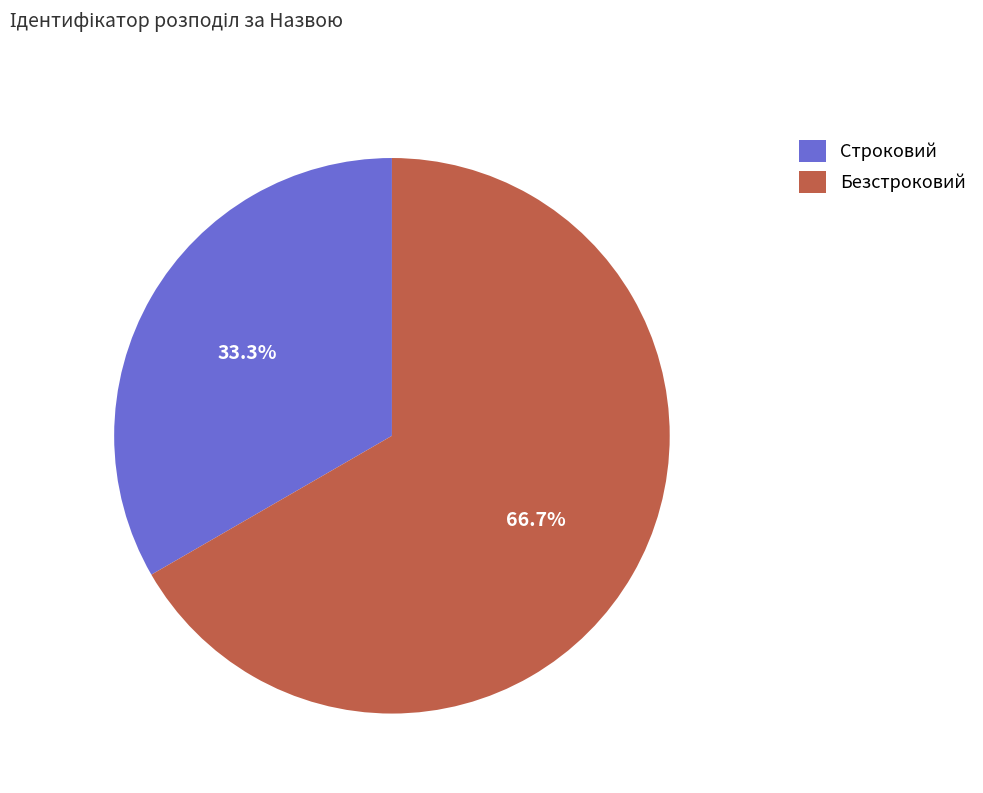

What is the total percentage of Строковий and Безстроковий?

100.0%